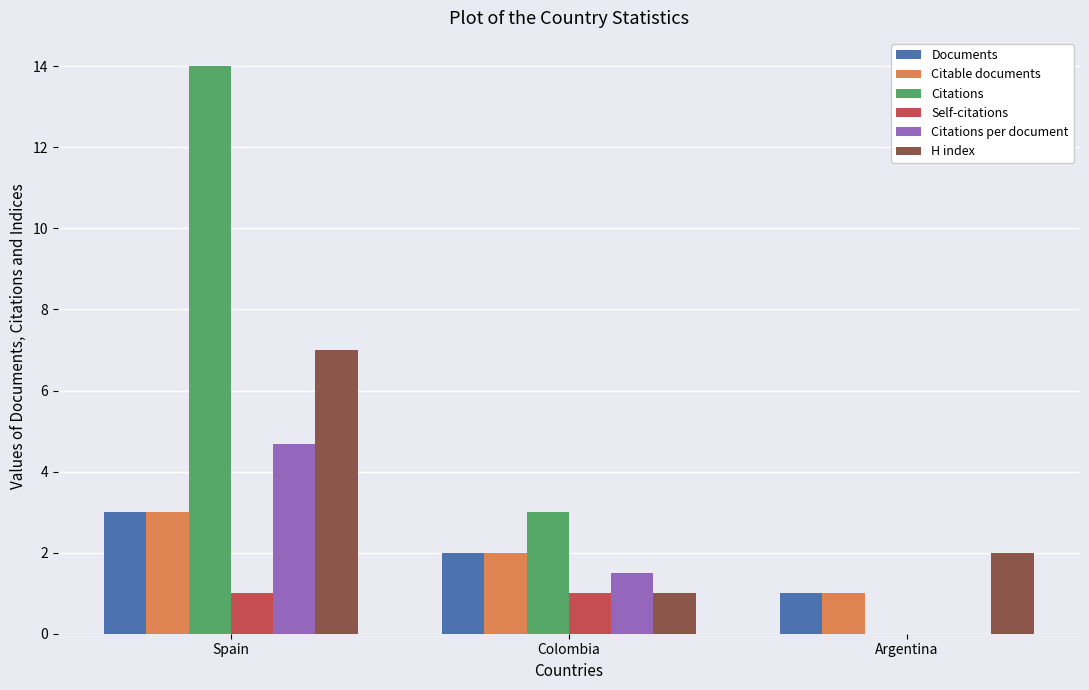

Are the bars horizontal?

No